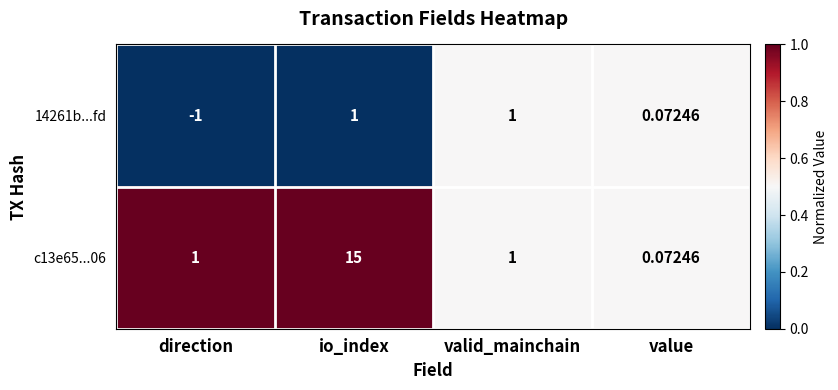

Between direction and valid_mainchain, which series saw the biggest shift?

14261b...fd